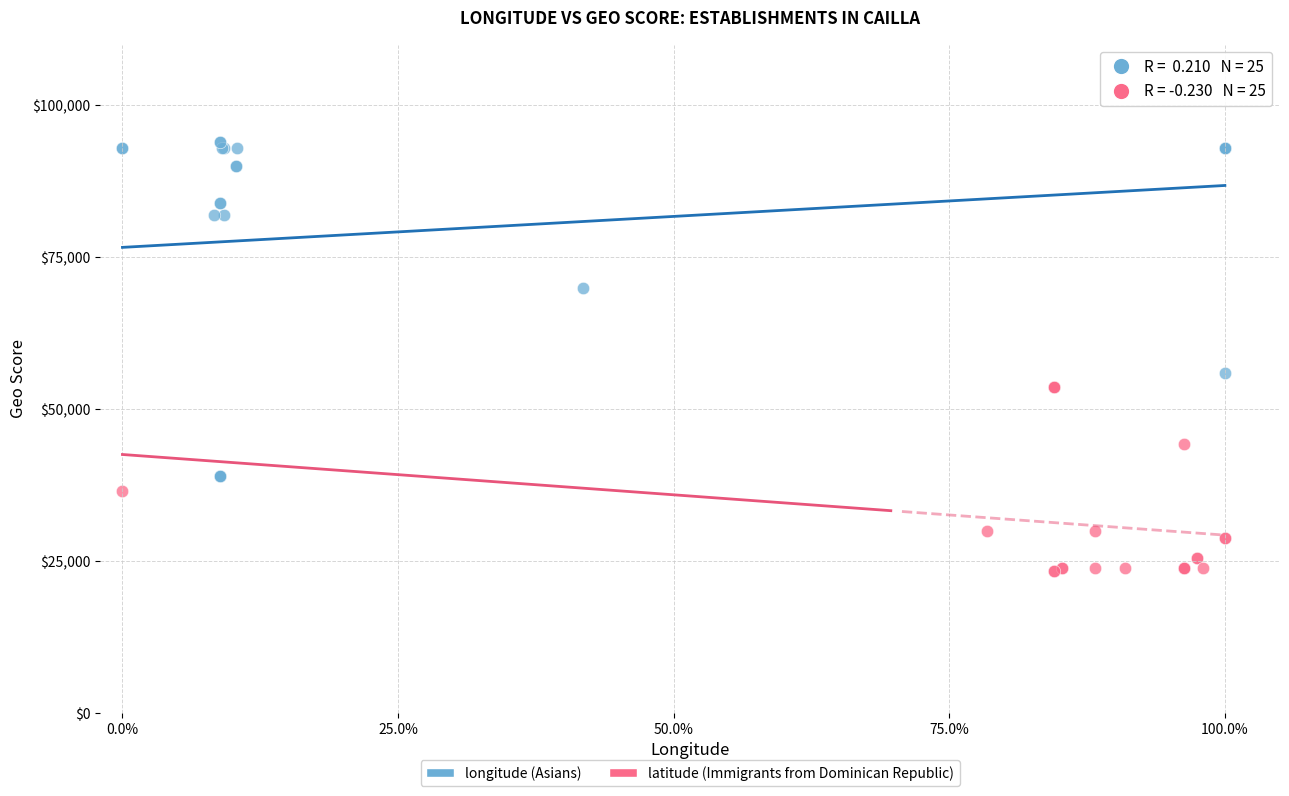

Which series reaches the minimum Y coordinate?

latitude (Immigrants from Dominican Republic)